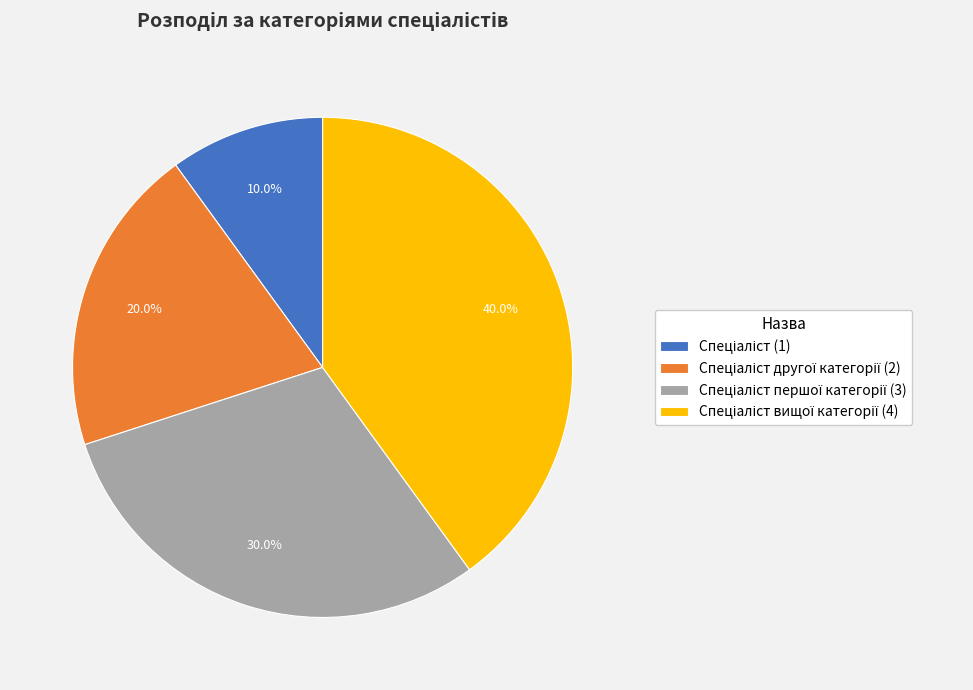

Does any single category account for the majority?

No